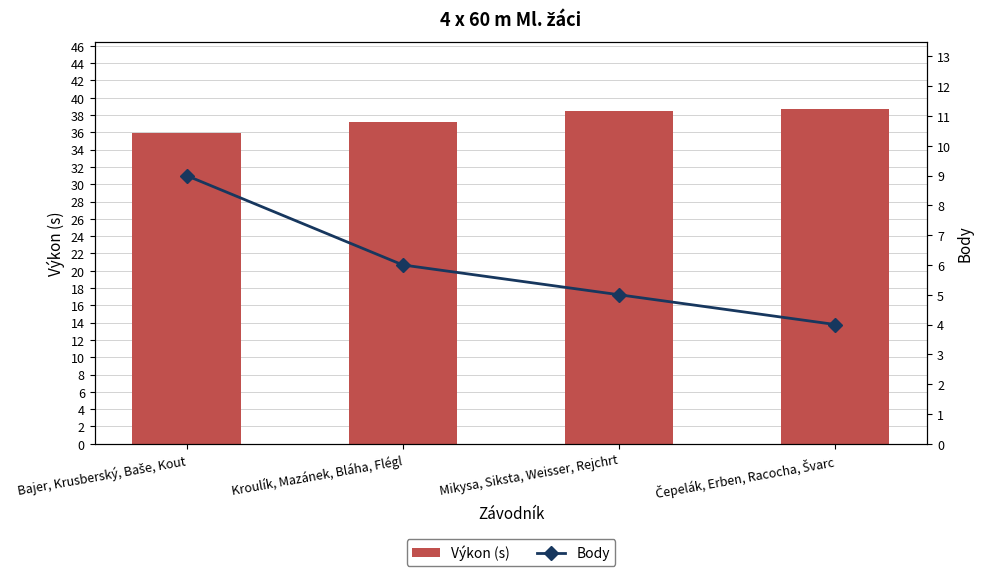

Reading left to right, transcribe all the data shown in this chart.

Výkon (s): Bajer, Krusberský, Baše, Kout=36.0	Kroulík, Mazánek, Bláha, Flégl=37.2	Mikysa, Siksta, Weisser, Rejchrt=38.5	Čepelák, Erben, Racocha, Švarc=38.8
Body: Bajer, Krusberský, Baše, Kout=9.0	Kroulík, Mazánek, Bláha, Flégl=6.0	Mikysa, Siksta, Weisser, Rejchrt=5.0	Čepelák, Erben, Racocha, Švarc=4.0